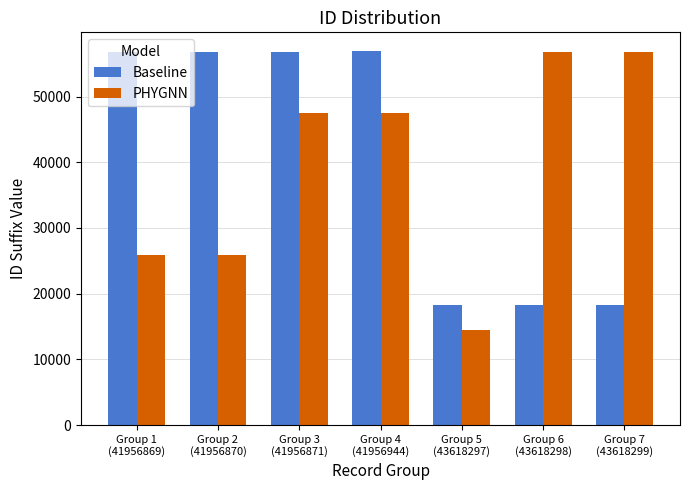

What is the label of the 6th bar from the left?

Group 6
(43618298)